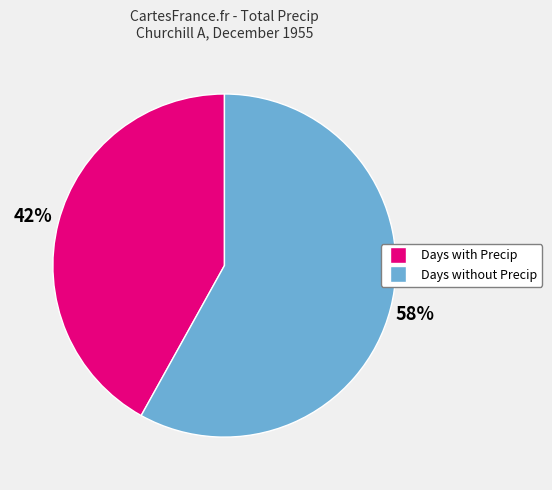

Is there any slice that represents more than half of the pie?

Yes